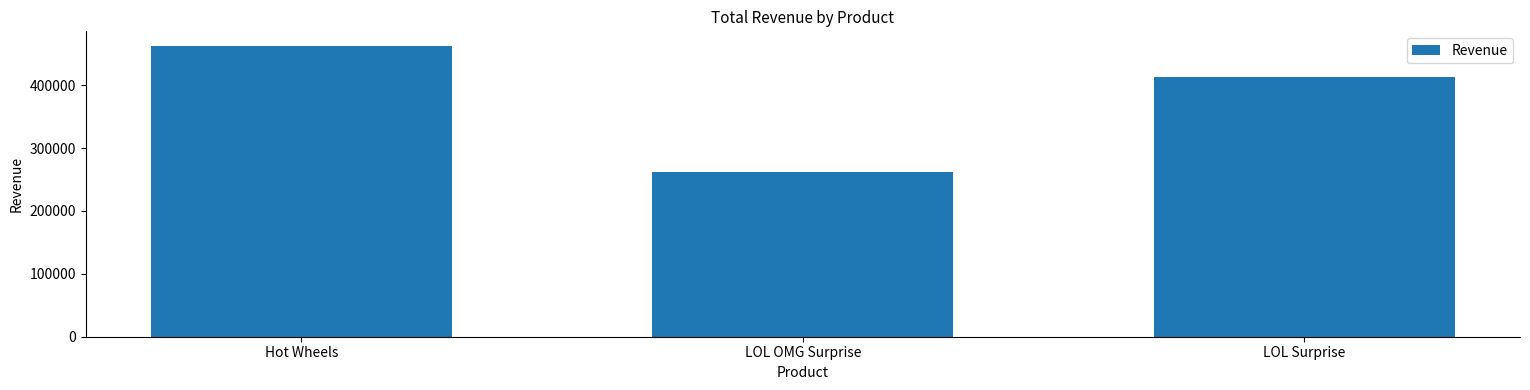

Reading left to right, transcribe all the data shown in this chart.

462393.6	261871.8	413703.6